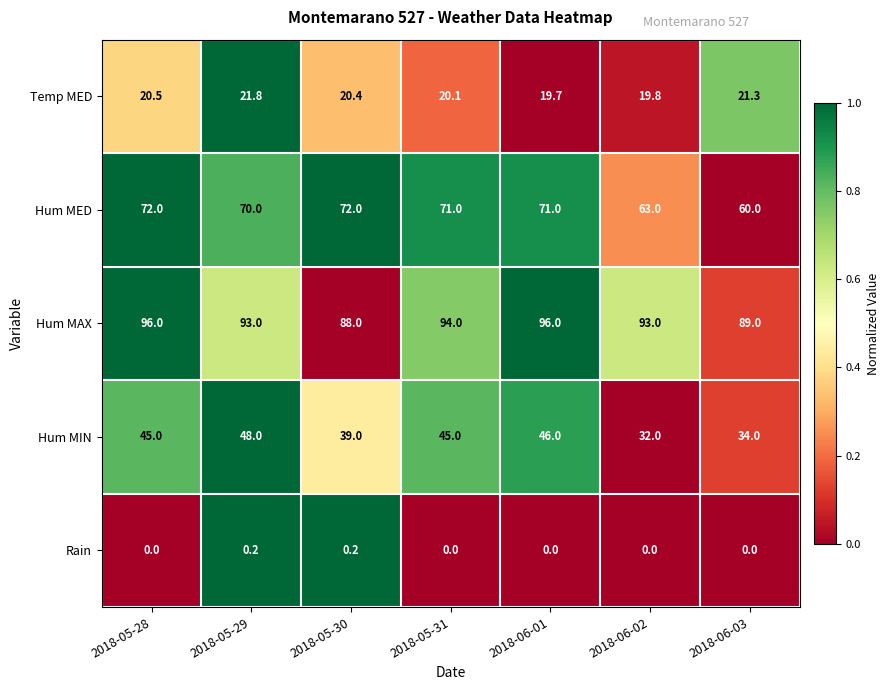

Which series has the largest total across all categories?

Hum MAX